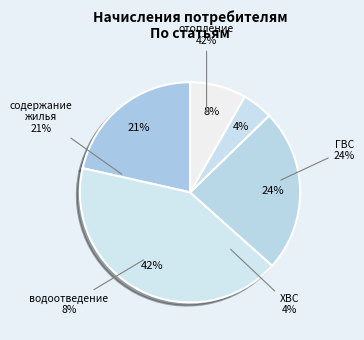

Is за ХВС the majority of the pie?

No